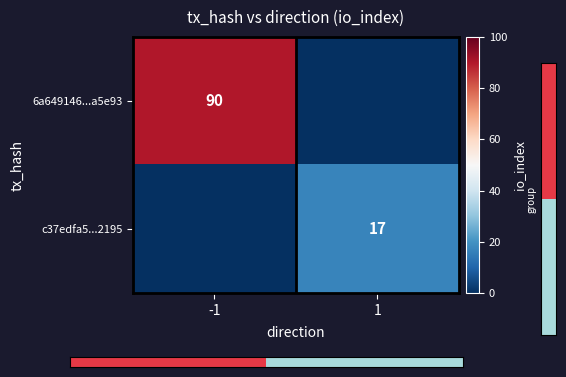

Which label corresponds to the smallest value in the chart?

-1